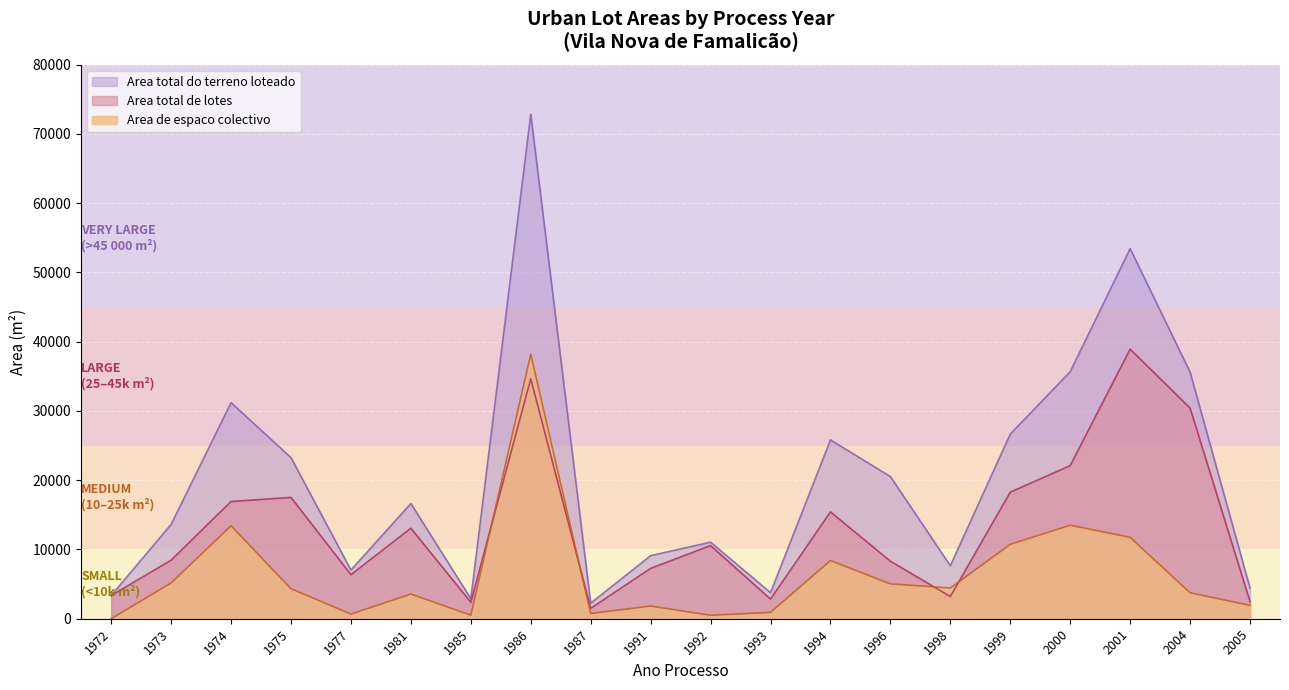

Reading right to left, what are all the values shown in this chart?

Area total de lotes: 2005=2466.0	2004=30415.0	2001=38922.5	2000=22108.1	1999=18276.6	1998=3209.0	1996=8310.5	1994=15423.5	1993=2839.4	1992=10559.0	1991=7275.0	1987=1499.0	1986=34654.0	1985=2381.0	1981=13069.4	1977=6360.6	1975=17517.0	1974=16930.0	1973=8456.0	1972=3350.0
Area total do terreno loteado: 2005=4400.0	2004=35598.0	2001=53440.8	2000=35673.0	1999=26658.5	1998=7654.0	1996=20525.5	1994=25820.0	1993=3758.0	1992=11059.0	1991=9109.0	1987=2249.0	1986=72842.0	1985=2899.0	1981=16635.0	1977=7031.4	1975=23259.8	1974=31200.0	1973=13623.0	1972=3350.0
Area de espaco colectivo: 2005=1934.0	2004=3745.0	2001=11756.9	2000=13503.9	1999=10742.6	1998=4445.0	1996=5033.5	1994=8404.5	1993=918.6	1992=500.0	1991=1834.0	1987=750.0	1986=38194.0	1985=518.0	1981=3565.6	1977=670.8	1975=4337.0	1974=13420.0	1973=5167.0	1972=0.0